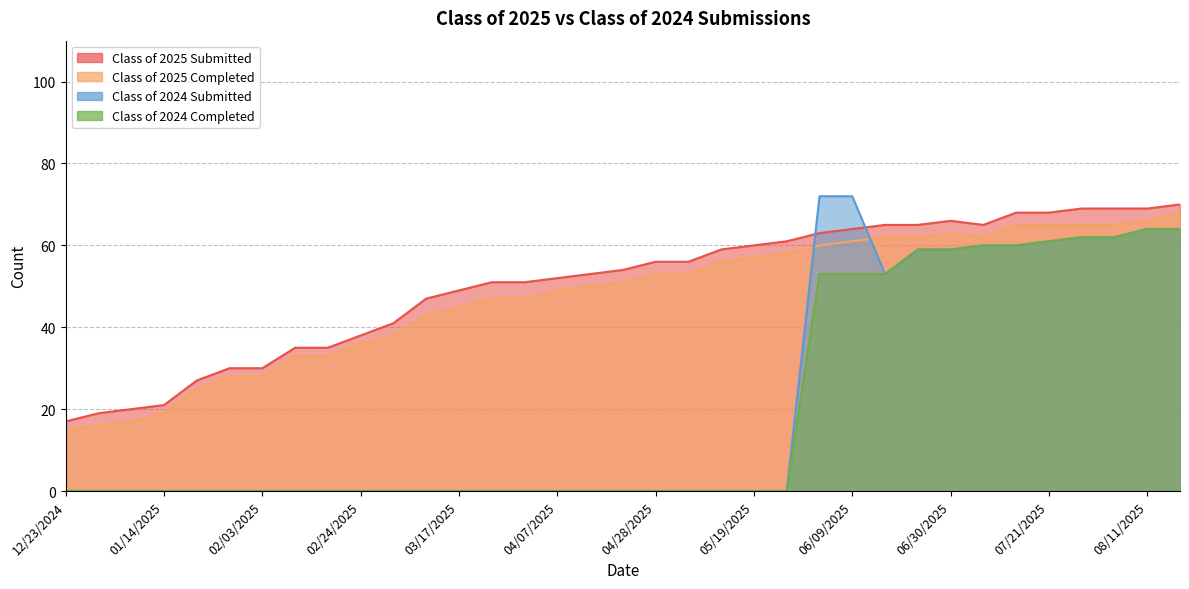

In Class of 2024 Submitted, how many points are lower than both neighbors (excluding endpoints)?

1